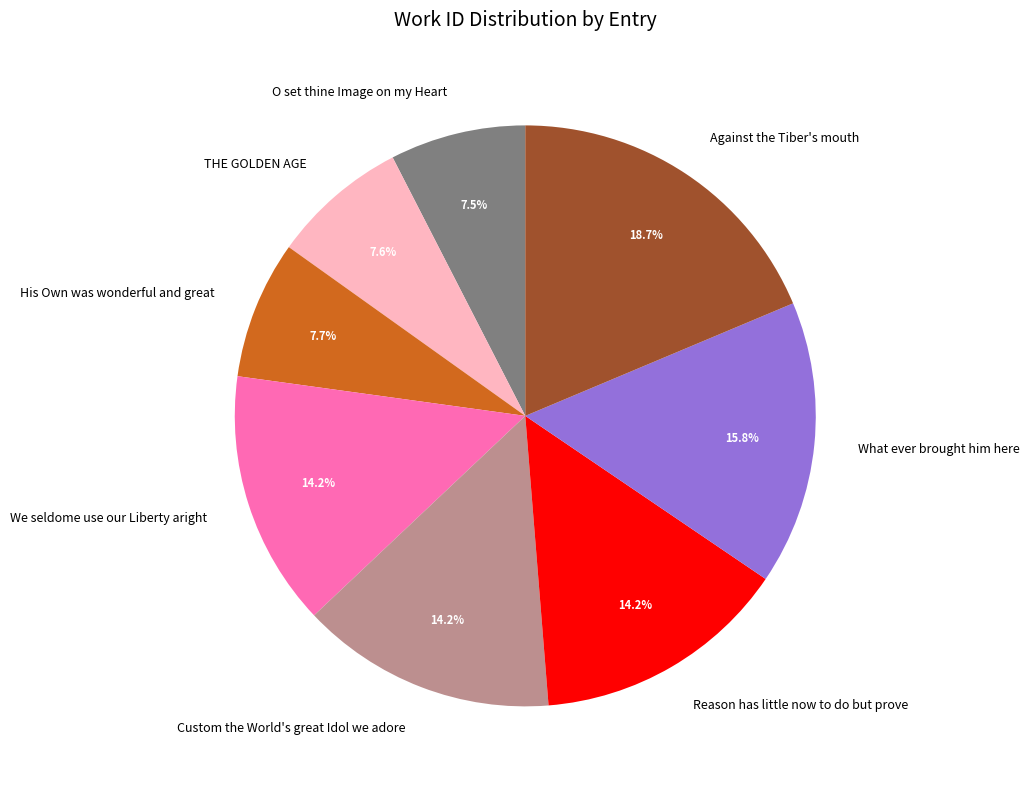

Which category has the biggest portion of the pie?

Against the Tiber's mouth